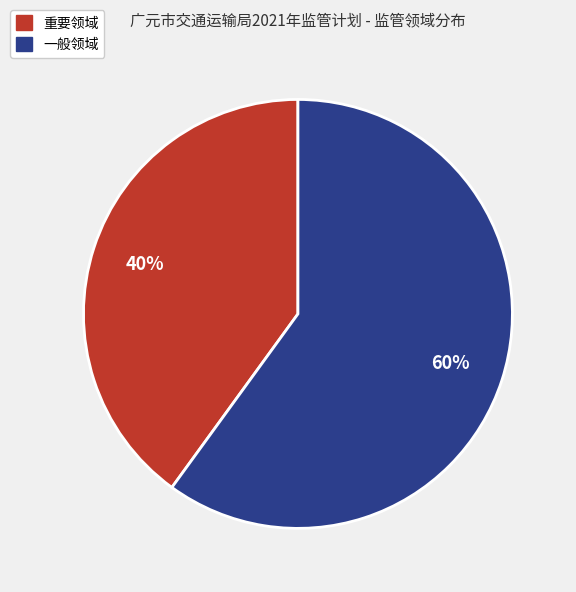

True or false: 一般领域 accounts for 67% of the total.

False